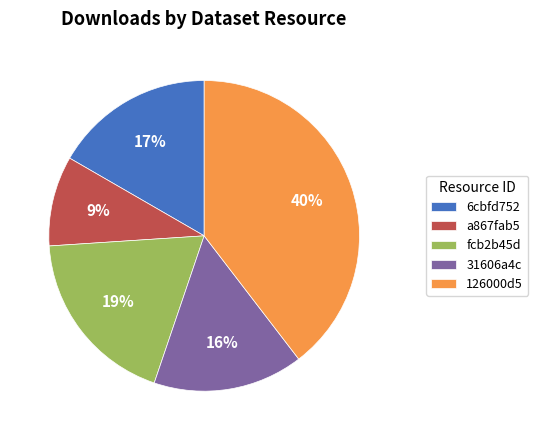

Is there a majority slice in this chart?

No